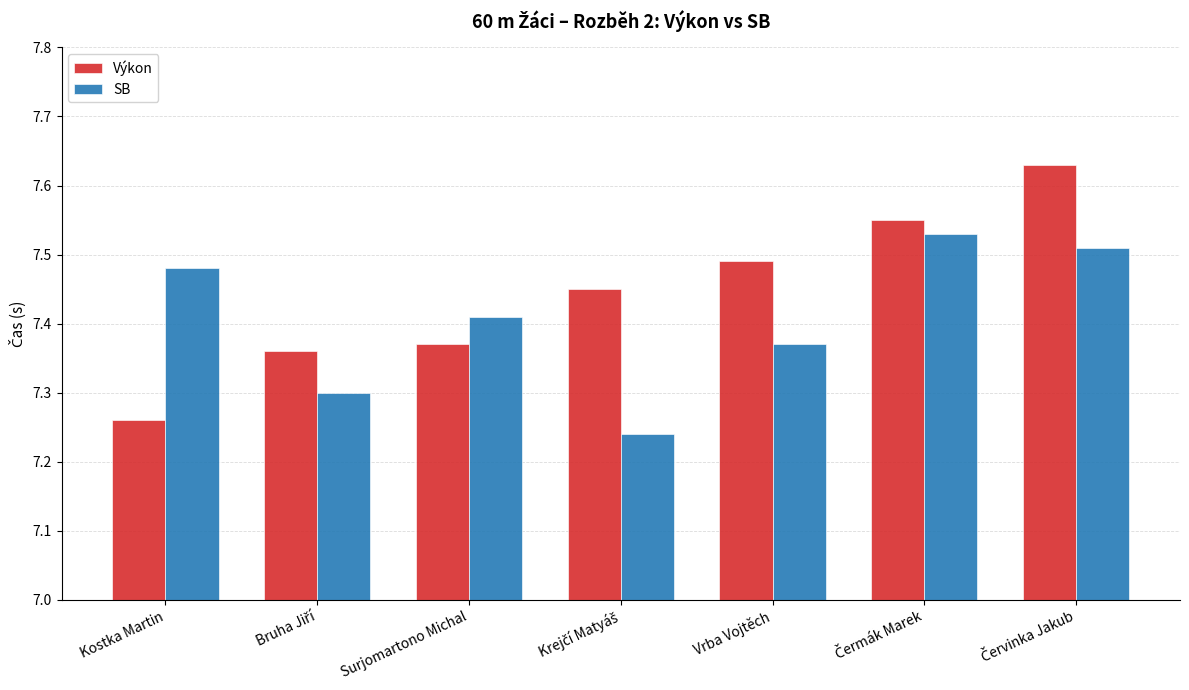

What are all the series names shown in the legend?

Výkon, SB